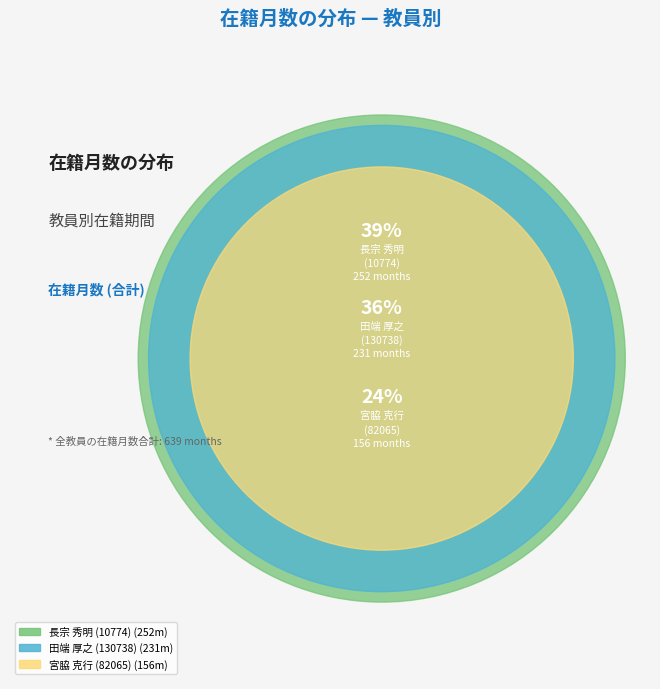

Is there any slice that represents more than half of the pie?

No